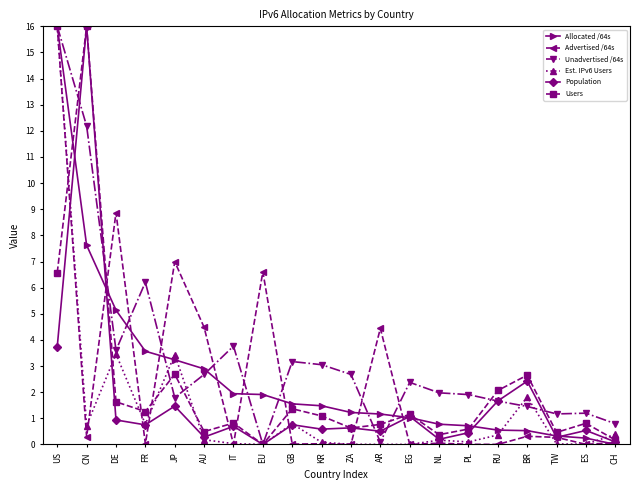

How many data points in Users are less than 1?

10